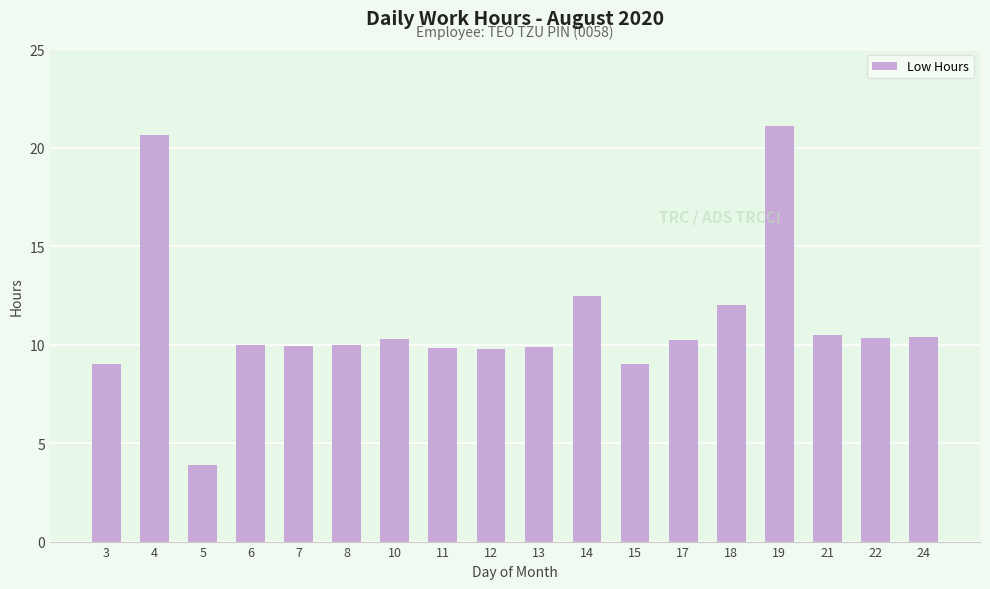

True or false: the data shows 4.4 at 18.

False